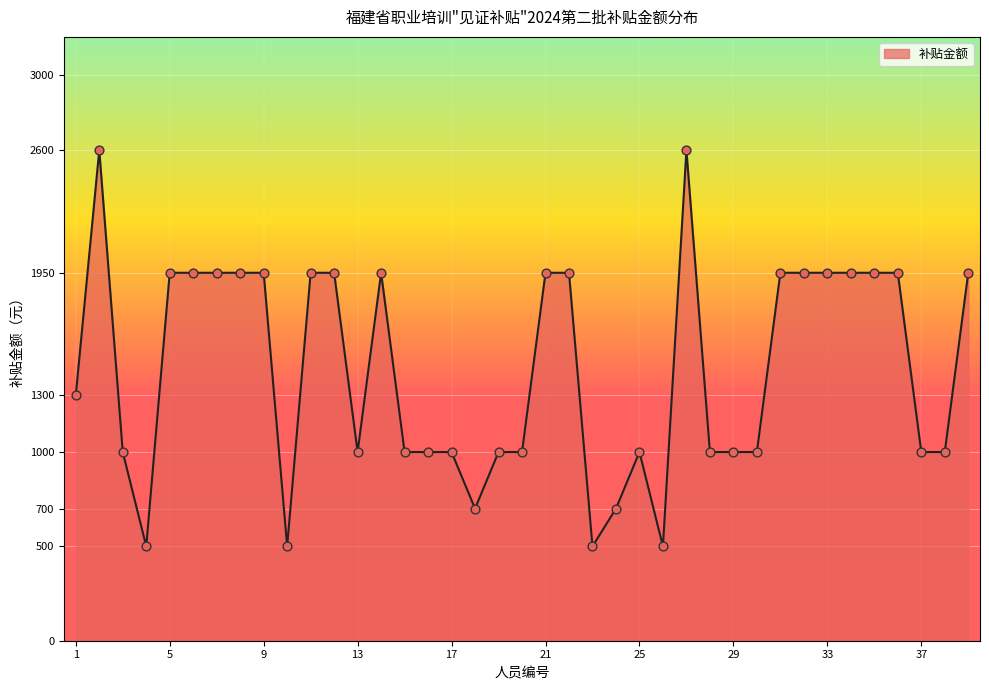

What is the smallest value displayed?

500